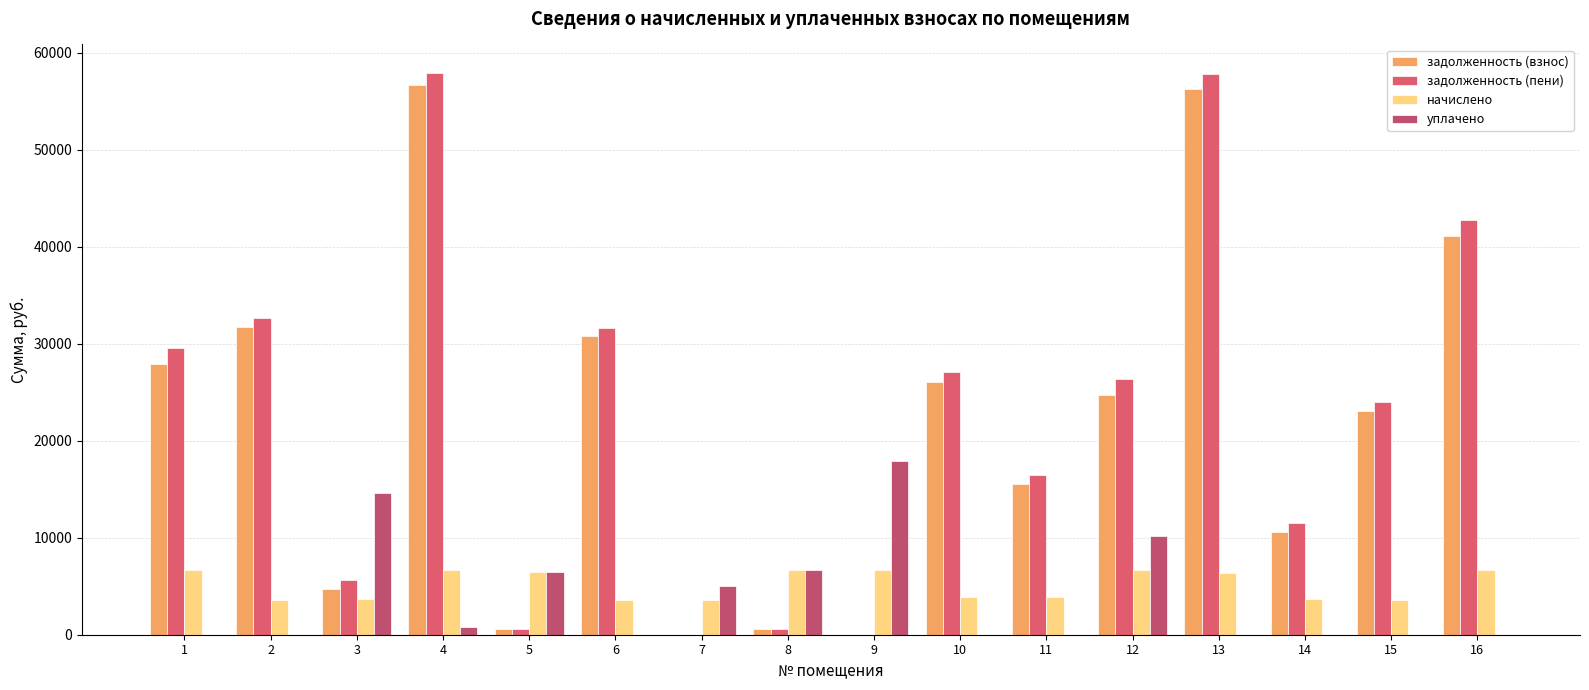

Between 2 and 14, which series saw the biggest shift?

задолженность (взнос)